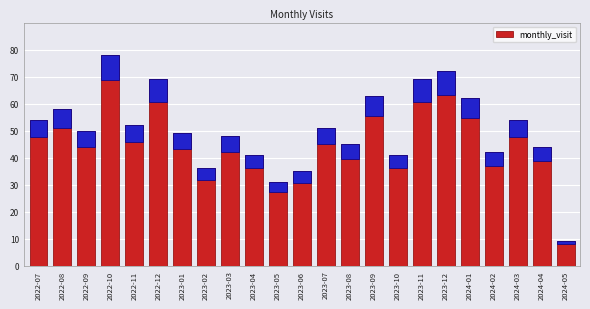

Where does the data first go above 50?

2022-07